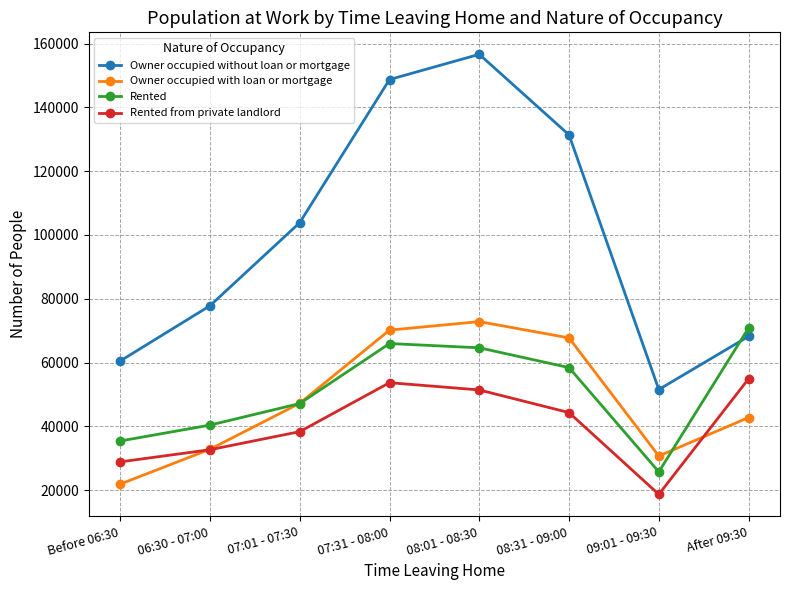

List the labels in order of Owner occupied with loan or mortgage value, smallest first.

Before 06:30, 09:01 - 09:30, 06:30 - 07:00, After 09:30, 07:01 - 07:30, 08:31 - 09:00, 07:31 - 08:00, 08:01 - 08:30